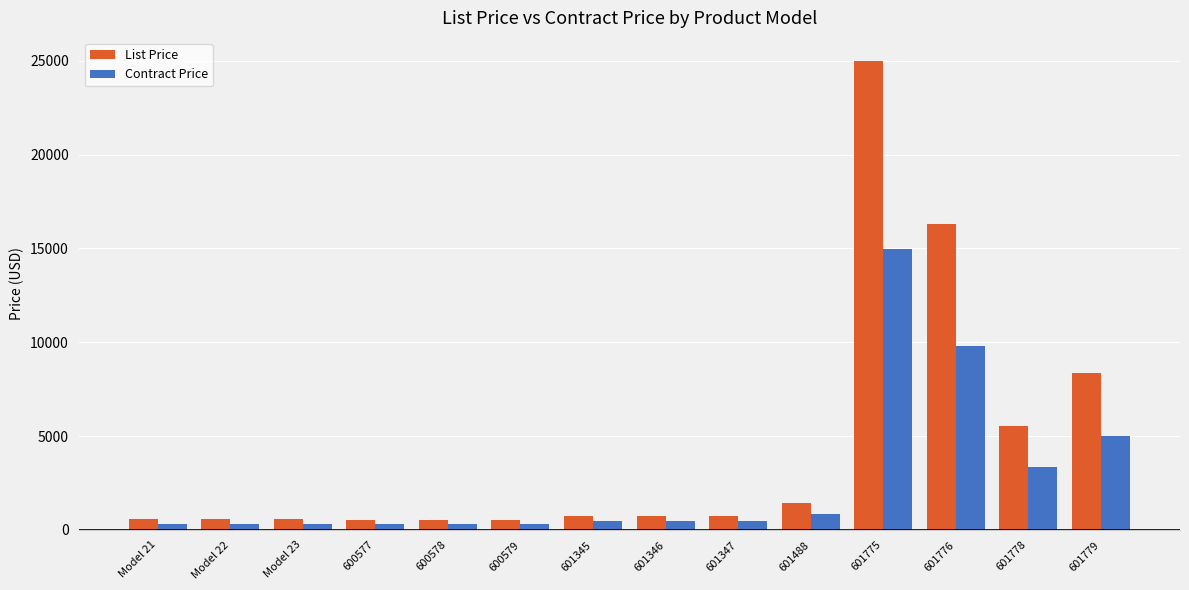

What is the highest value of the List Price series?

24971.8